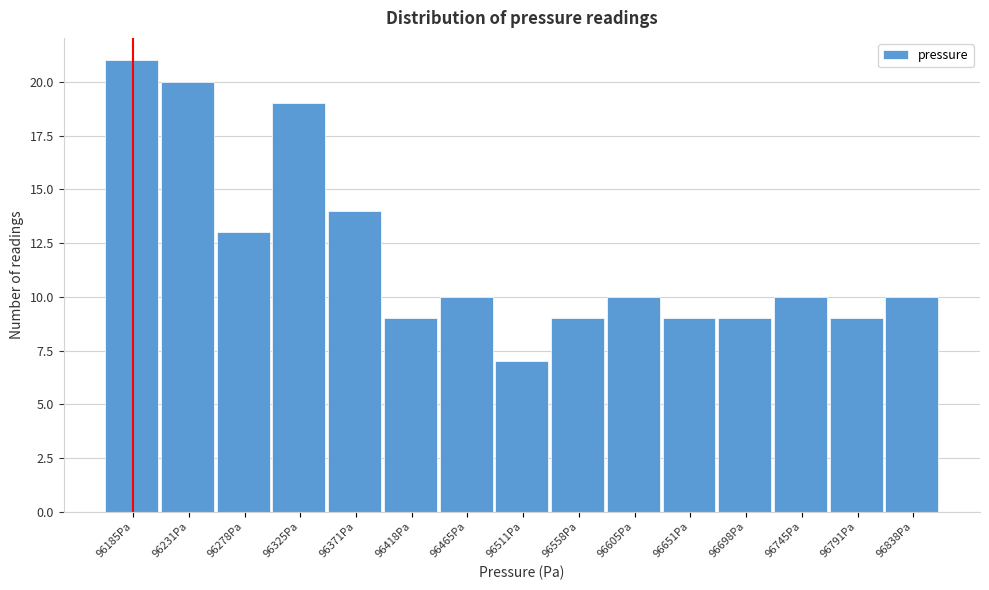

Reading left to right, transcribe all the data shown in this chart.

96185Pa=21	96231Pa=20	96278Pa=13	96325Pa=19	96371Pa=14	96418Pa=9	96465Pa=10	96511Pa=7	96558Pa=9	96605Pa=10	96651Pa=9	96698Pa=9	96745Pa=10	96791Pa=9	96838Pa=10